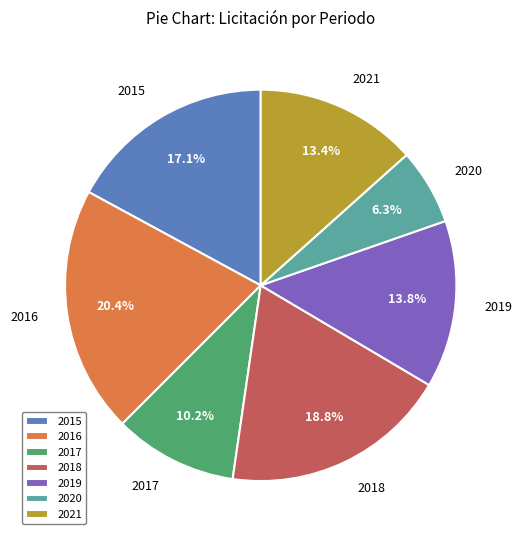

Which category has the smallest portion of the pie?

2020